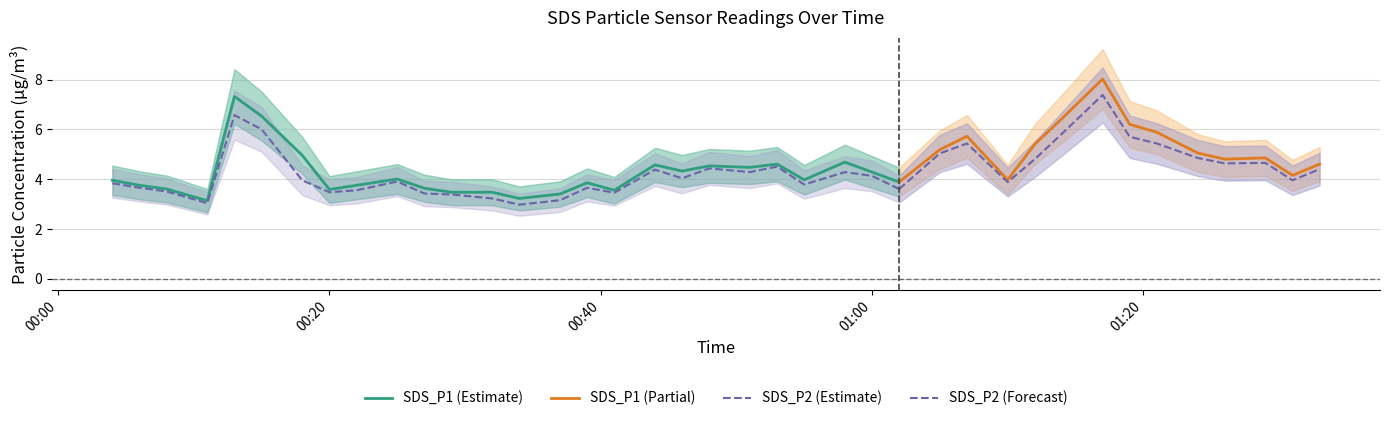

Which series has the largest total across all categories?

SDS_P1